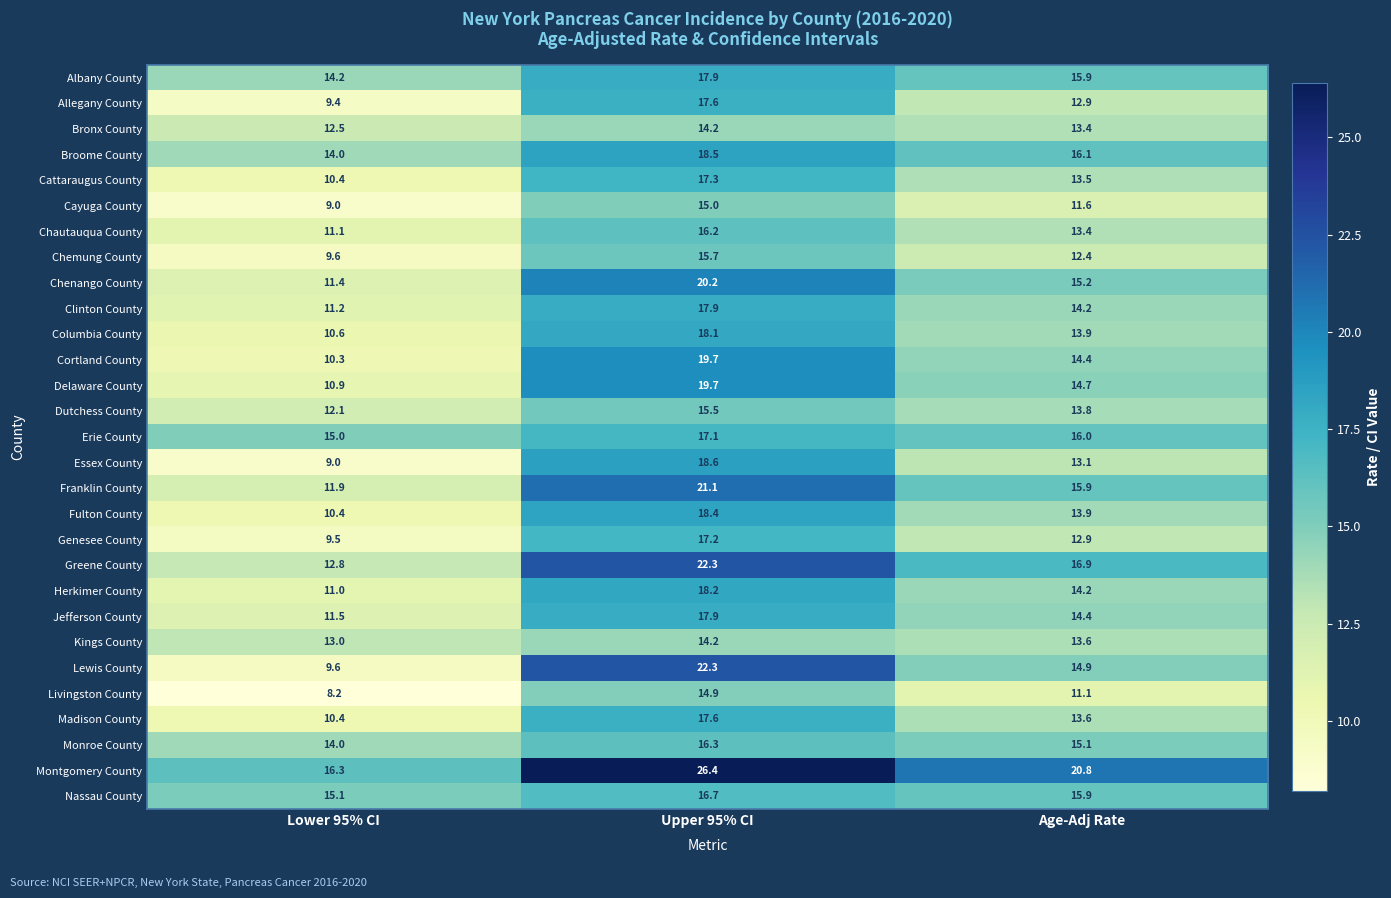

Which category has the highest value across all series?

Upper 95% CI